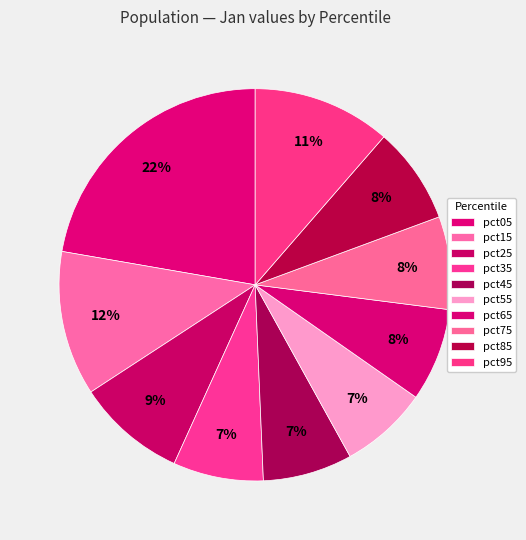

What is the largest slice in the pie chart?

pct05